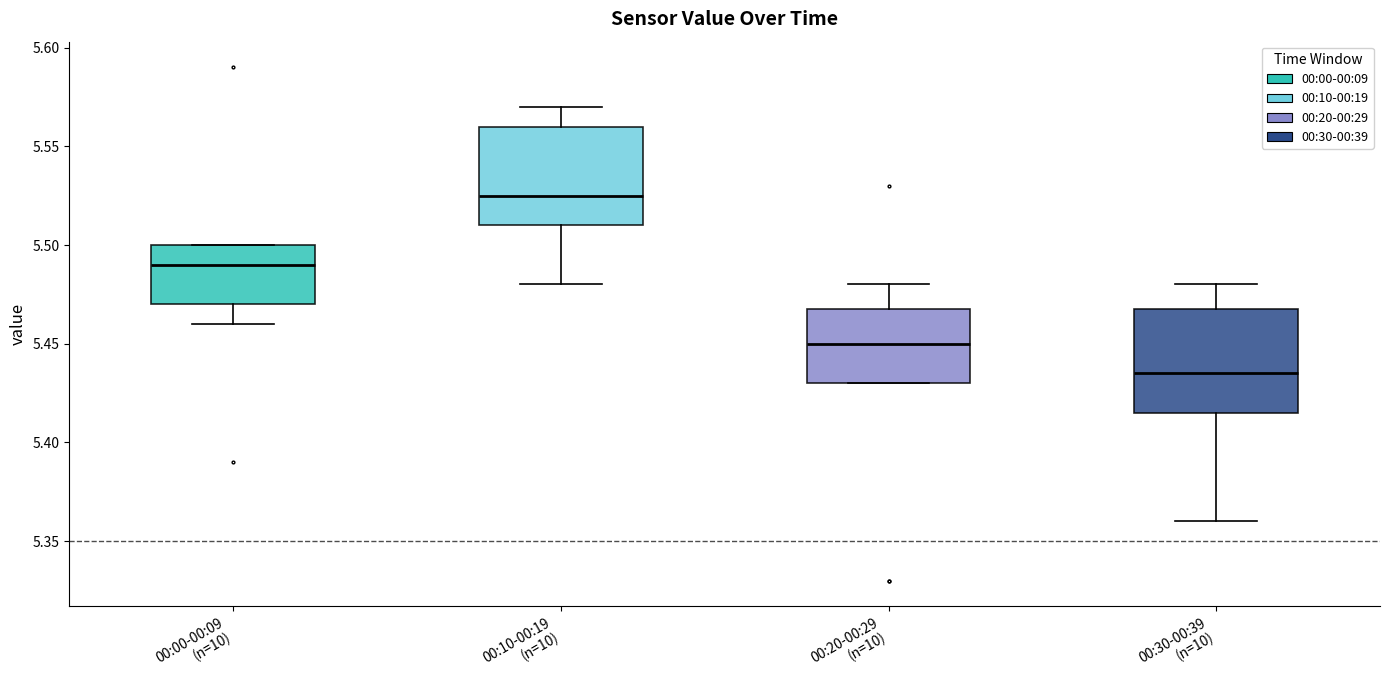

Which box has the lowest median line?

00:30-00:39 (n=10)